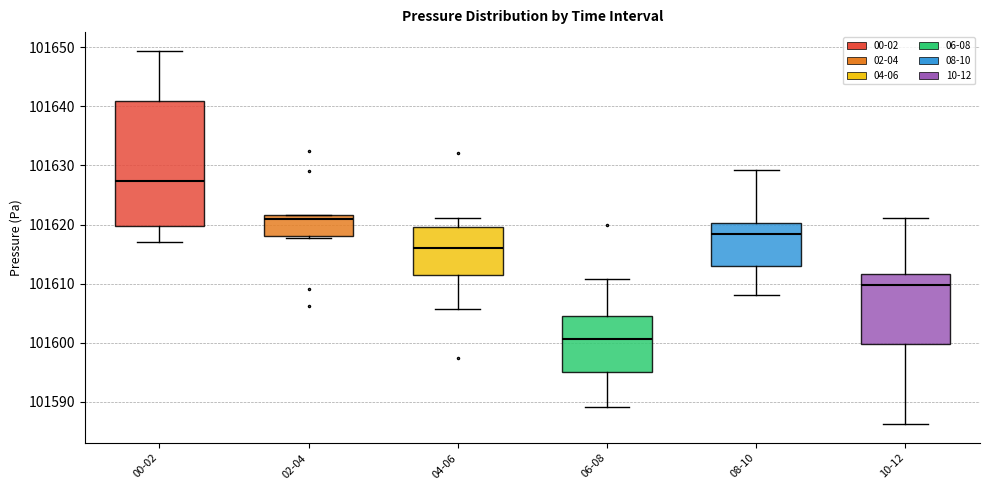

Reading left to right, transcribe this box plot: for each box, give where its median line is, the range the box spans, and where its two whiskers end, as read against the y-axis. The values are not printed on the chart, so give them approximately, as read against the axis.

00-02: median 101627, box 101620 to 101641, whiskers 101617 to 101649
02-04: median 101621, box 101618 to 101622, whiskers 101618 (just below the box's lower edge) to 101622
04-06: median 101616, box 101611 to 101620, whiskers 101606 to 101621
06-08: median 101601, box 101595 to 101605, whiskers 101589 to 101611
08-10: median 101618, box 101613 to 101620, whiskers 101608 to 101629
10-12: median 101610, box 101600 to 101612, whiskers 101586 to 101621